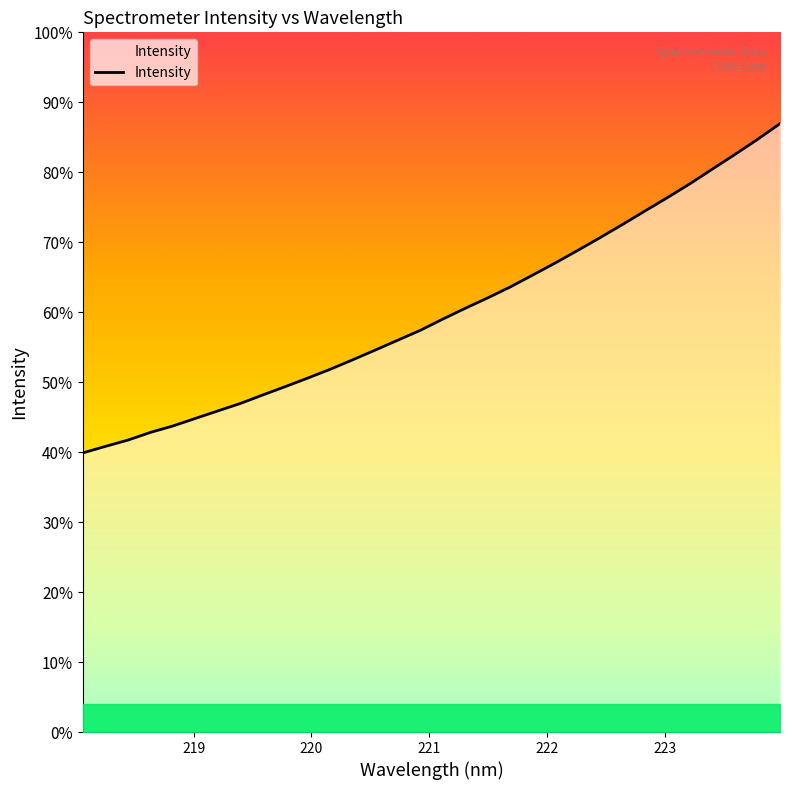

Is this an area chart (filled region under the line)?

Yes